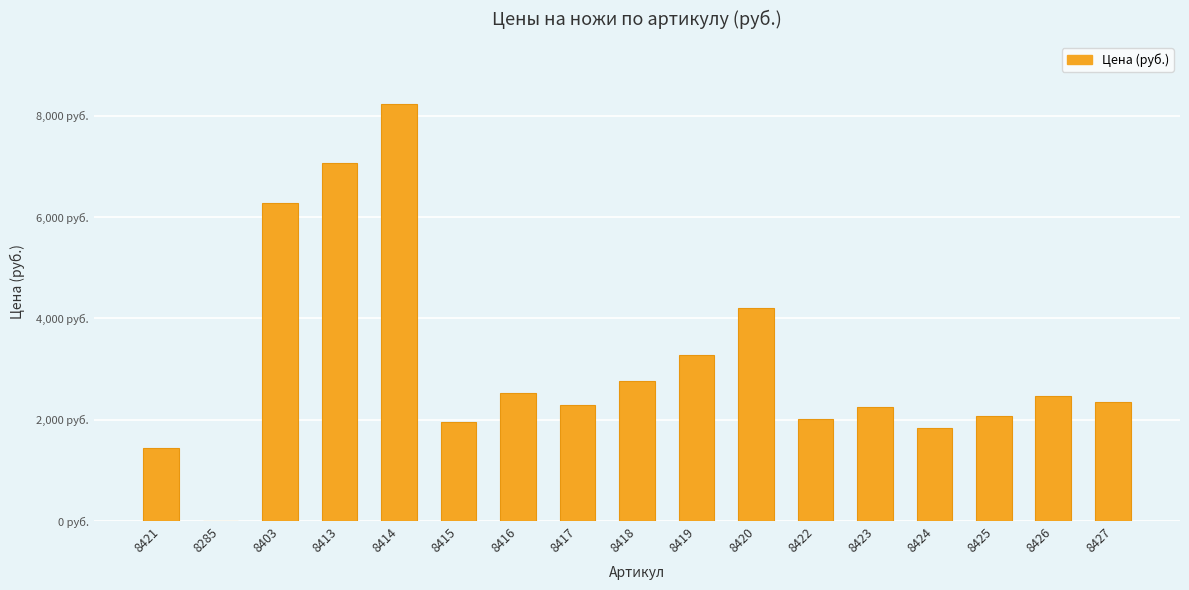

Are the bars horizontal?

No